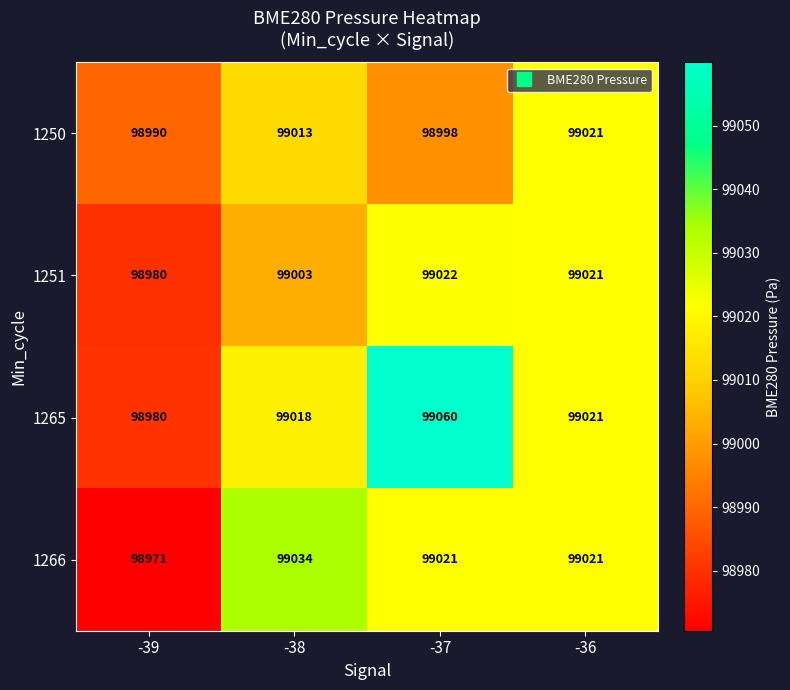

What is the approximate value of 1265 at -39, to the nearest 10?

98980